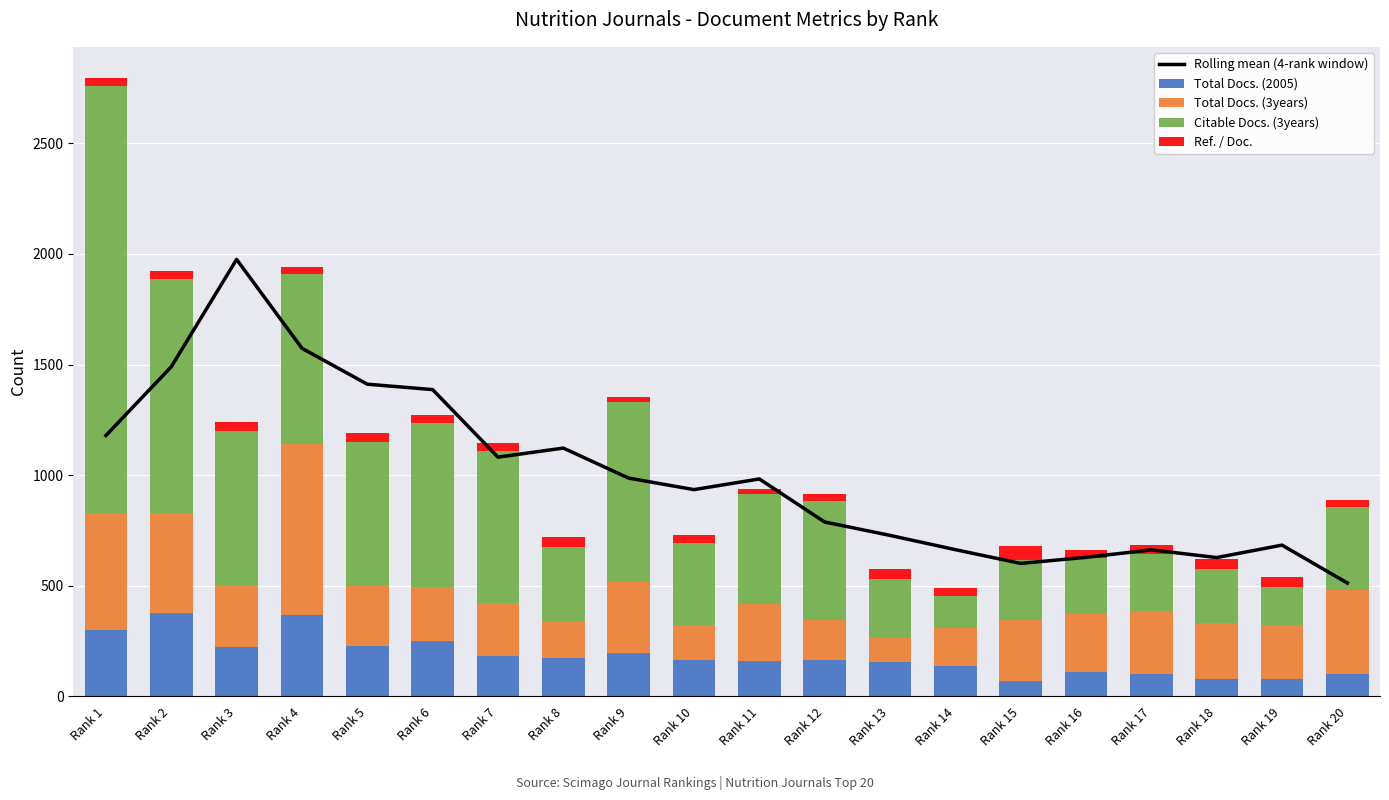

At how many categories does at least one series exceed 1905?

2